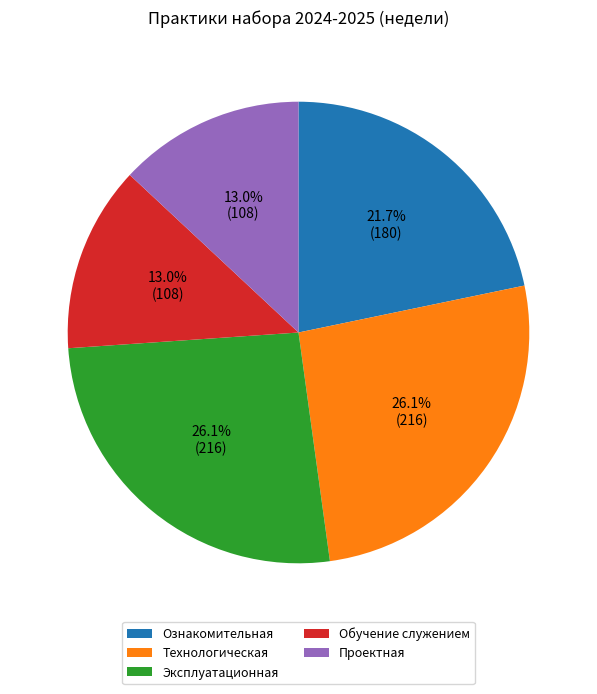

Approximately how many times larger is the value at Проектная compared to Эксплуатационная?

0.5